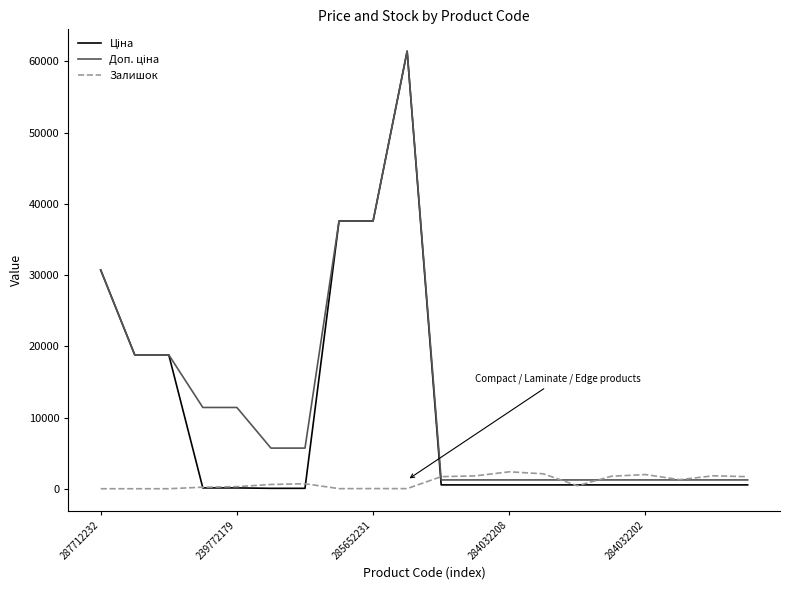

What is the greatest value displayed?

61434.3